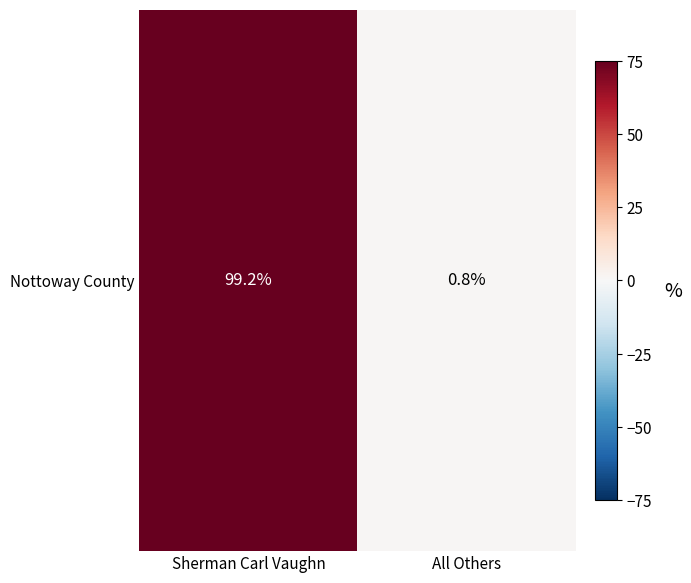

What is the sum of all values?

100.0